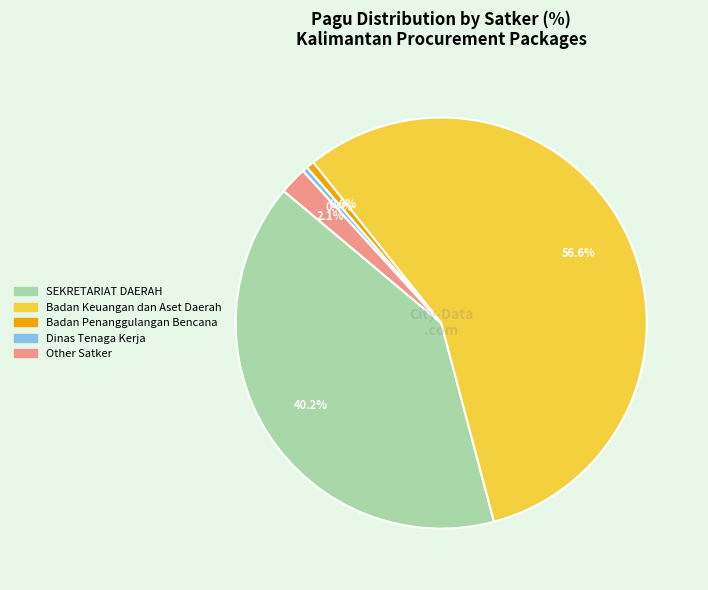

What is the majority slice?

Badan Keuangan dan Aset Daerah